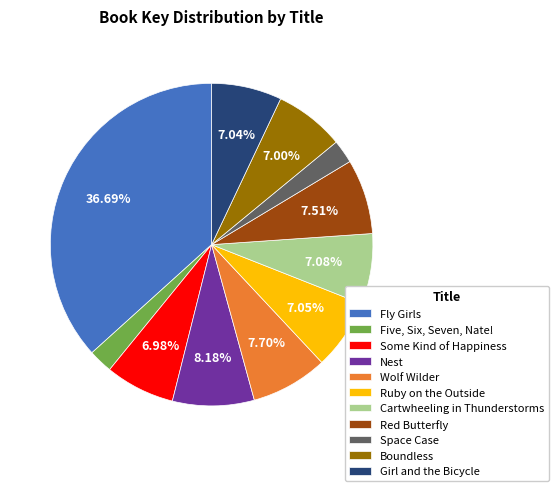

True or false: Cartwheeling in Thunderstorms accounts for 1% of the total.

False